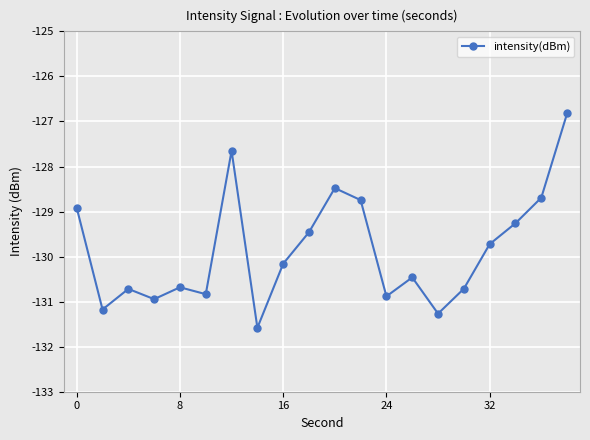

What is the difference between the second highest and minimum values?

3.9